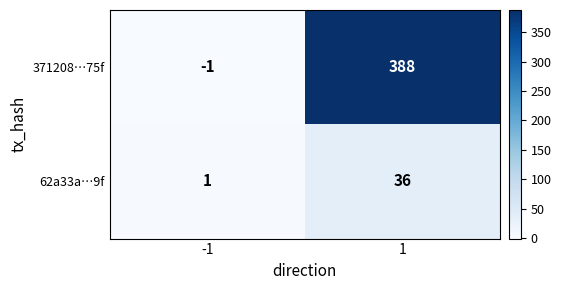

What is the difference between the 371208…75f values at 1 and -1?

389